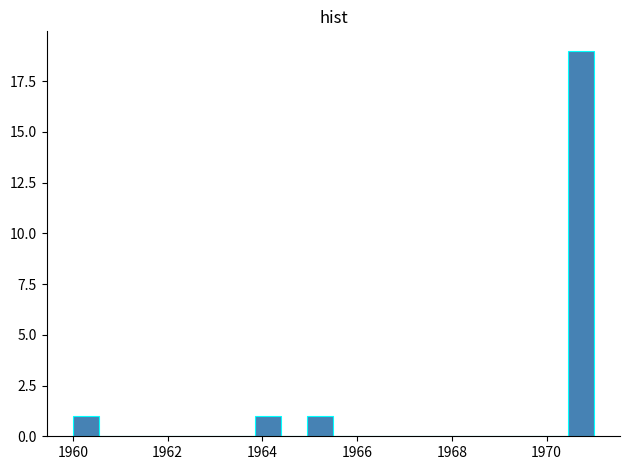

Read against the x-axis, roughly where is the centre of the tallest bar?

1970.8